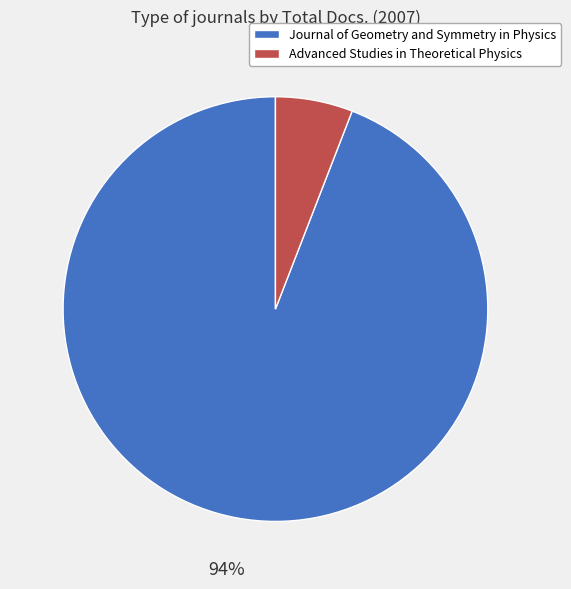

True or false: Journal of Geometry and Symmetry in Physics accounts for 81% of the total.

False